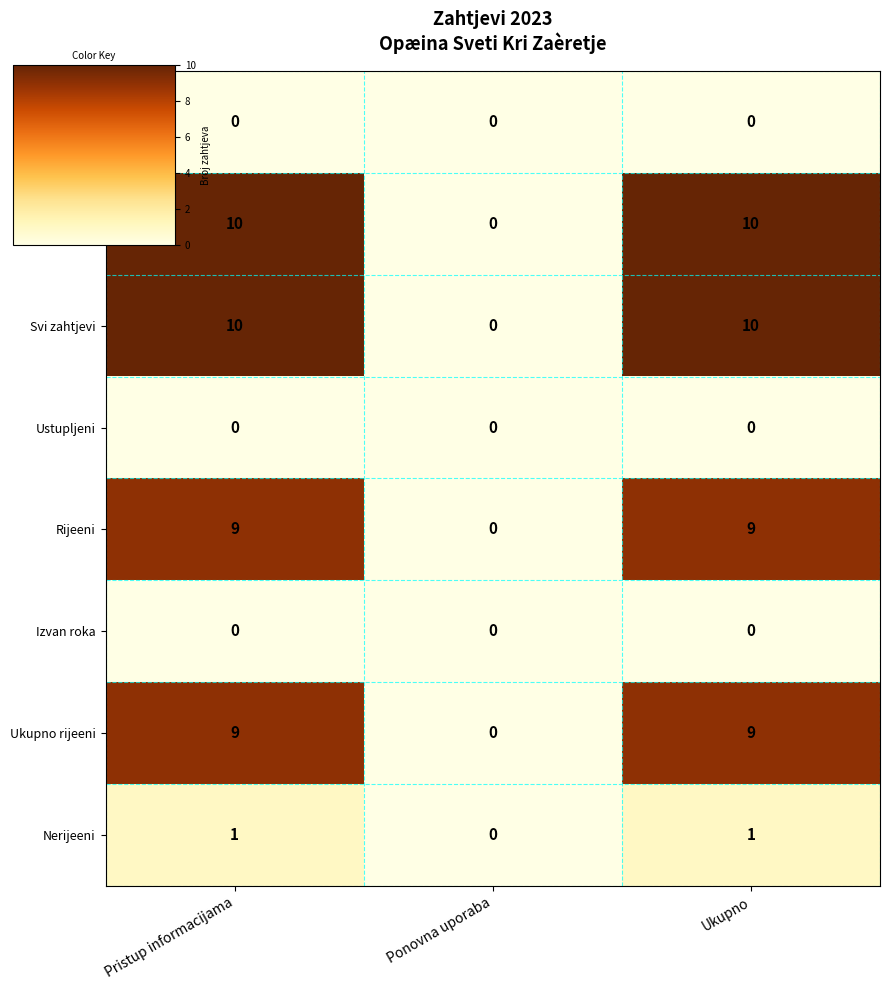

Is it true that Ustupljeni equals 0 at Ponovna uporaba?

True